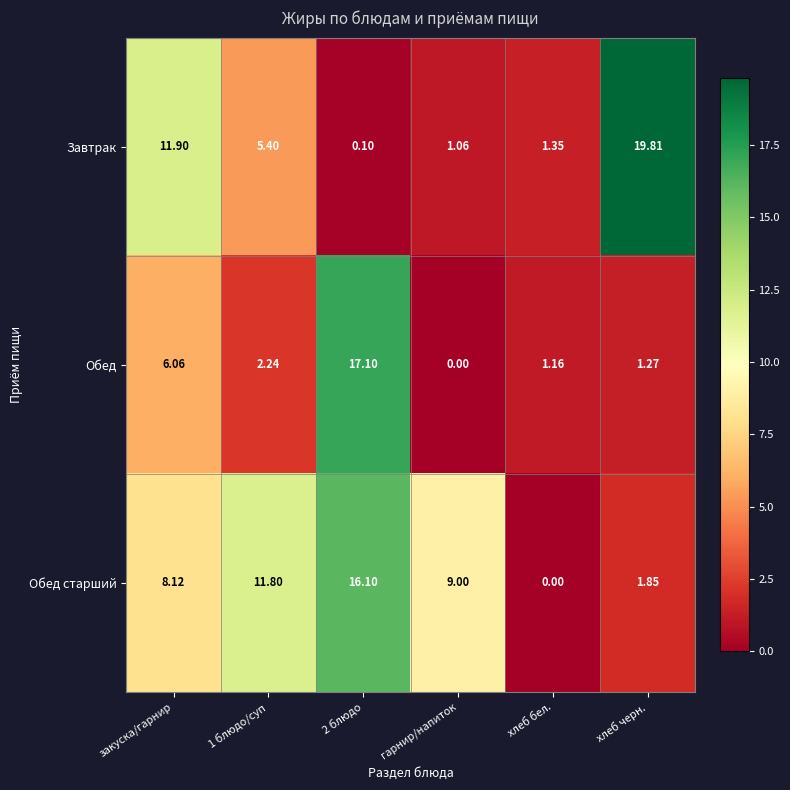

How many categories are shown in the chart?

6